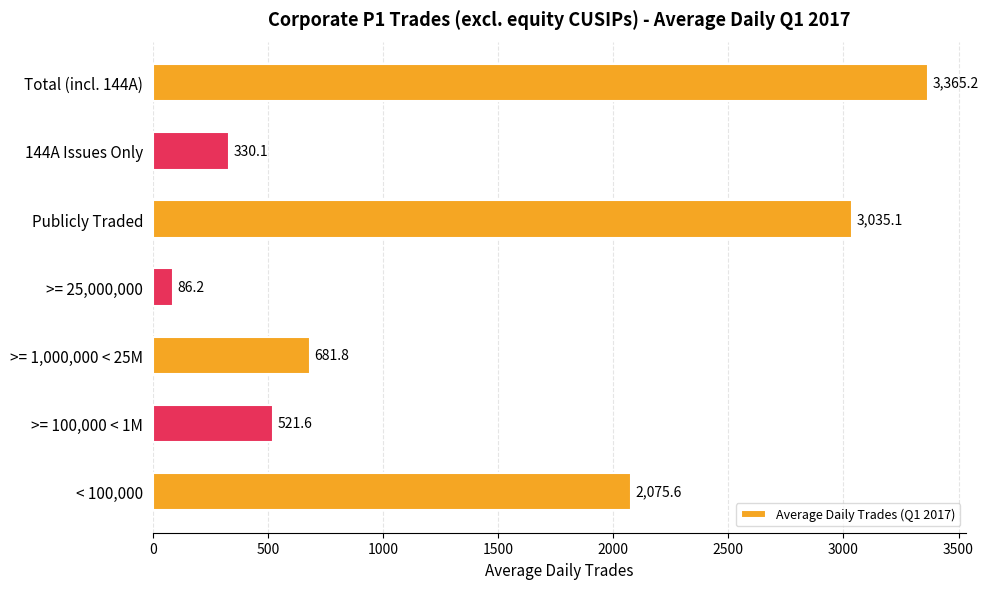

Reading bottom to top, extract all data points from this chart.

< 100,000=2075.6	>= 100,000 < 1M=521.6	>= 1,000,000 < 25M=681.8	>= 25,000,000=86.2	Publicly Traded=3035.1	144A Issues Only=330.1	Total (incl. 144A)=3365.2